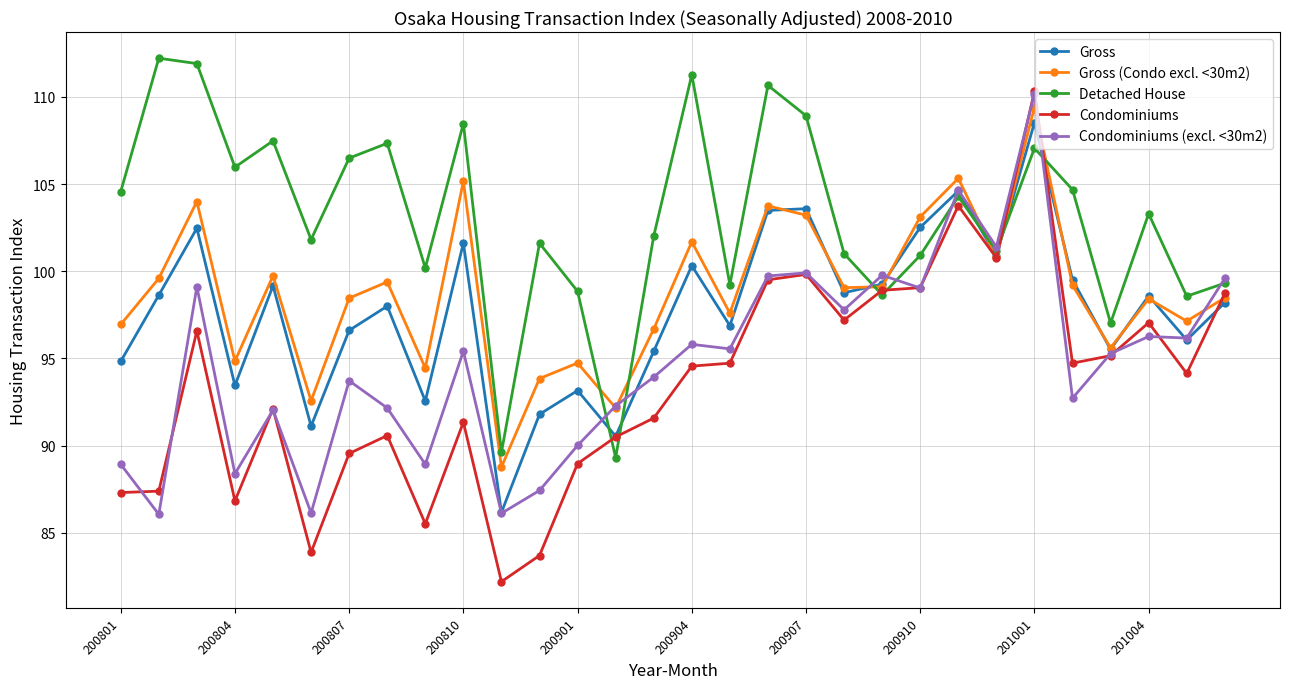

True or false: Gross (Condo excl. <30m2) has more than 0 interior local peaks.

True